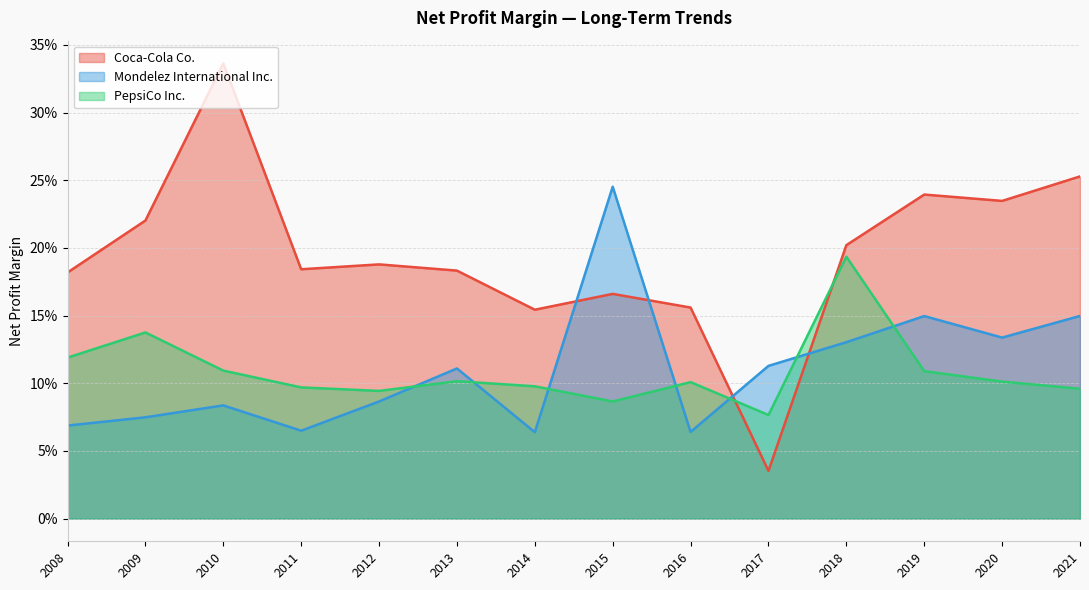

Does the chart display data point markers on the line(s)?

No